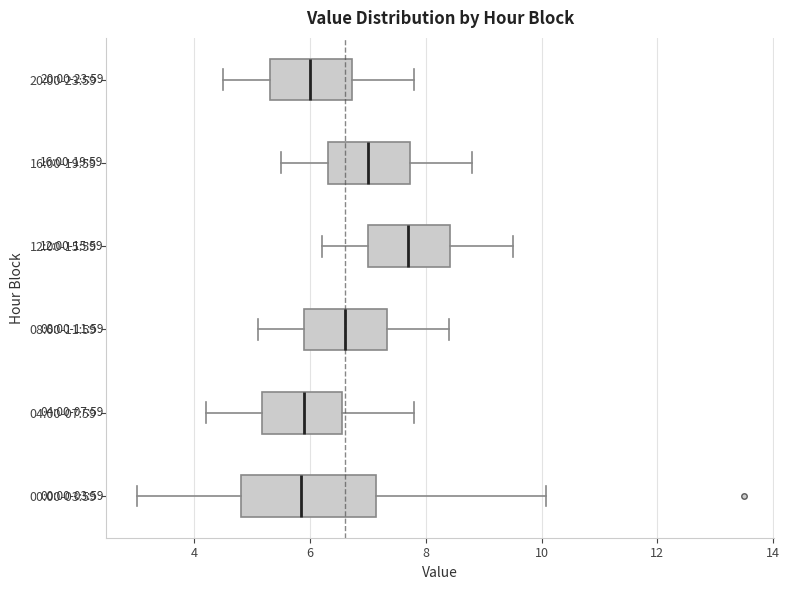

Which box has the furthest to the right median line?

12:00-15:59